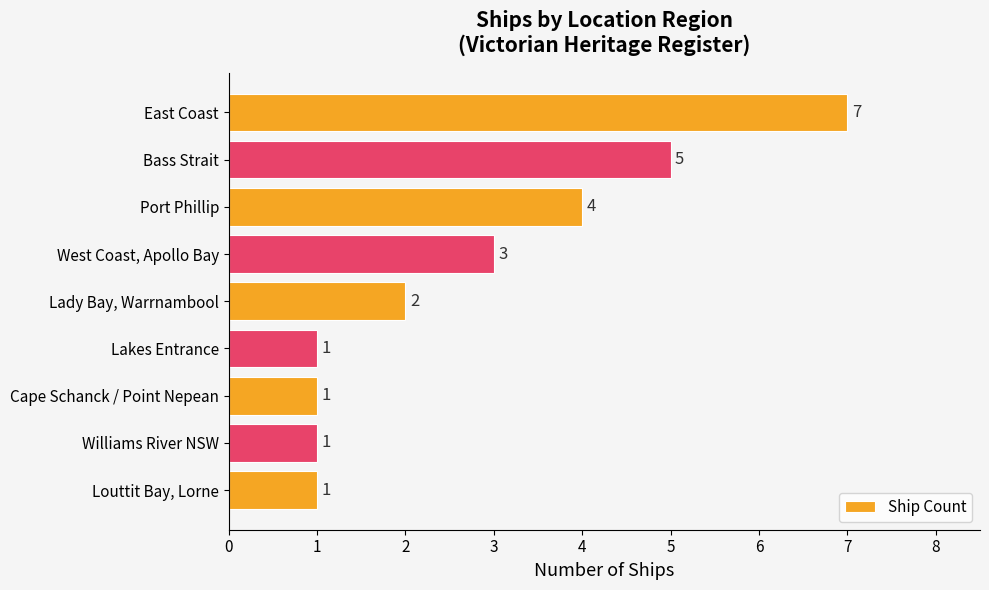

What is the change in value from East Coast to Lakes Entrance?

-6